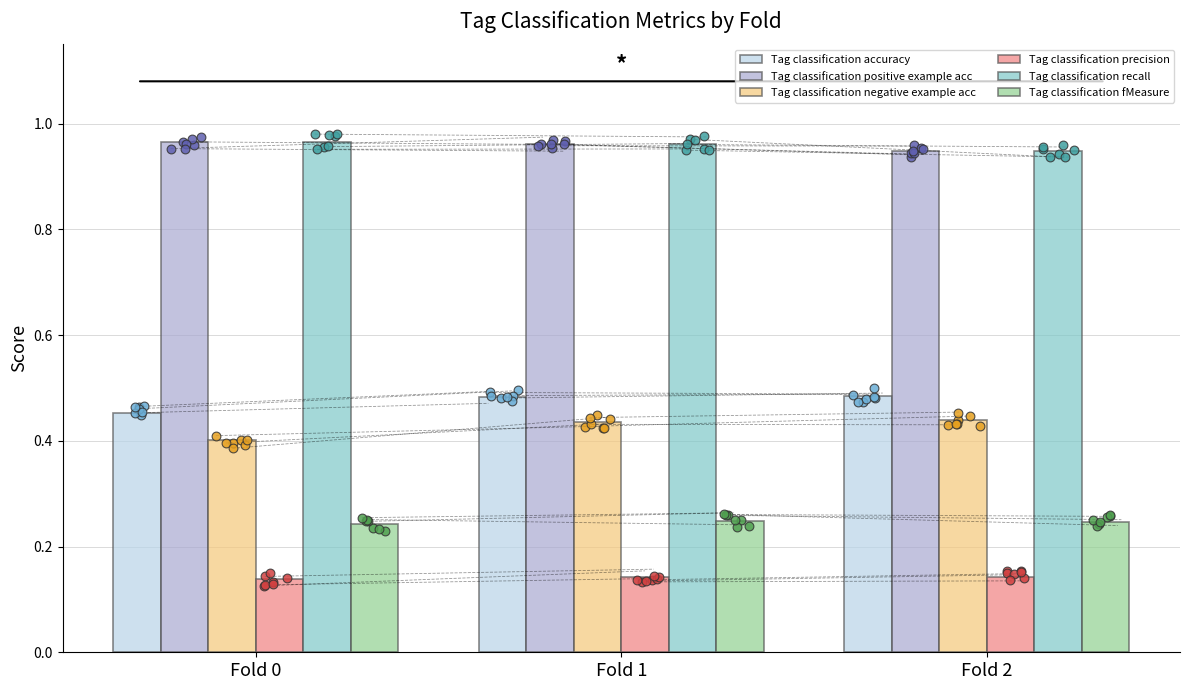

At which category is the sum across all series the highest?

Fold 1